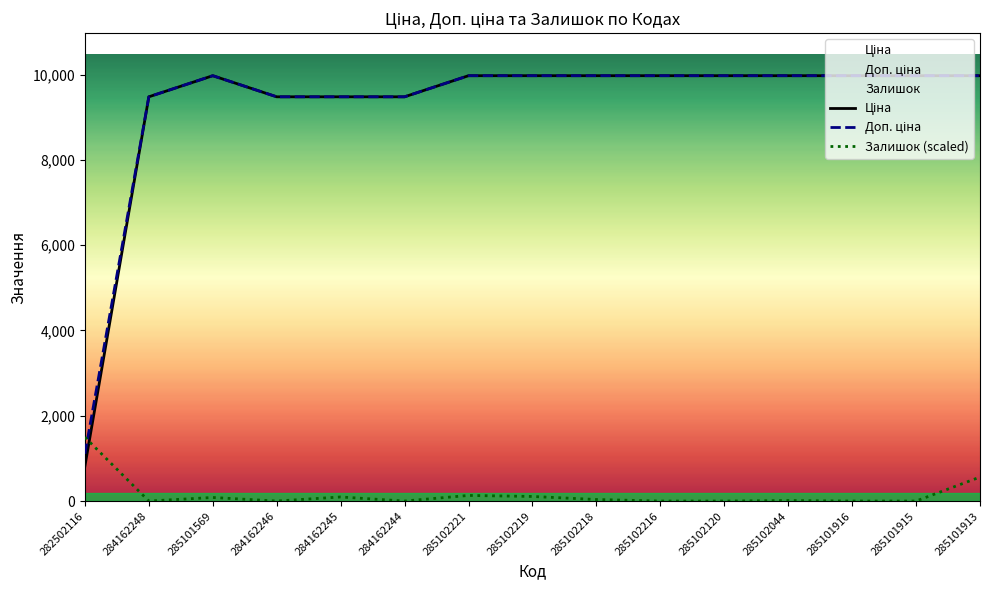

Where is Доп. ціна nearest to the value 5542?

284162248